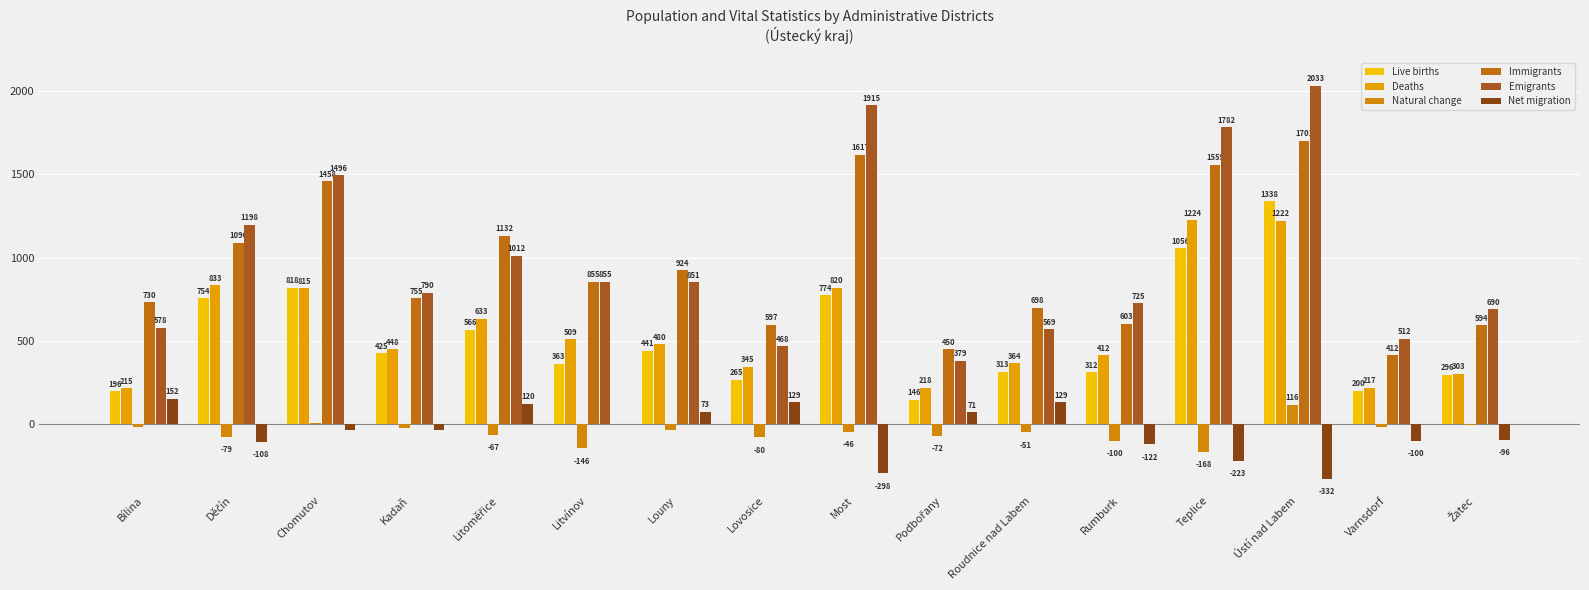

Reading right to left, list all the values displayed in this chart.

Live births: Žatec=296	Varnsdorf=200	Ústí nad Labem=1338	Teplice=1056	Rumburk=312	Roudnice nad Labem=313	Podbořany=146	Most=774	Lovosice=265	Louny=441	Litvínov=363	Litoměřice=566	Kadaň=425	Chomutov=818	Děčín=754	Bílina=196
Deaths: Žatec=303	Varnsdorf=217	Ústí nad Labem=1222	Teplice=1224	Rumburk=412	Roudnice nad Labem=364	Podbořany=218	Most=820	Lovosice=345	Louny=480	Litvínov=509	Litoměřice=633	Kadaň=448	Chomutov=815	Děčín=833	Bílina=215
Natural change: Žatec=-7	Varnsdorf=-17	Ústí nad Labem=116	Teplice=-168	Rumburk=-100	Roudnice nad Labem=-51	Podbořany=-72	Most=-46	Lovosice=-80	Louny=-39	Litvínov=-146	Litoměřice=-67	Kadaň=-23	Chomutov=3	Děčín=-79	Bílina=-19
Immigrants: Žatec=594	Varnsdorf=412	Ústí nad Labem=1701	Teplice=1559	Rumburk=603	Roudnice nad Labem=698	Podbořany=450	Most=1617	Lovosice=597	Louny=924	Litvínov=855	Litoměřice=1132	Kadaň=755	Chomutov=1458	Děčín=1090	Bílina=730
Emigrants: Žatec=690	Varnsdorf=512	Ústí nad Labem=2033	Teplice=1782	Rumburk=725	Roudnice nad Labem=569	Podbořany=379	Most=1915	Lovosice=468	Louny=851	Litvínov=855	Litoměřice=1012	Kadaň=790	Chomutov=1496	Děčín=1198	Bílina=578
Net migration: Žatec=-96	Varnsdorf=-100	Ústí nad Labem=-332	Teplice=-223	Rumburk=-122	Roudnice nad Labem=129	Podbořany=71	Most=-298	Lovosice=129	Louny=73	Litvínov=0	Litoměřice=120	Kadaň=-35	Chomutov=-38	Děčín=-108	Bílina=152